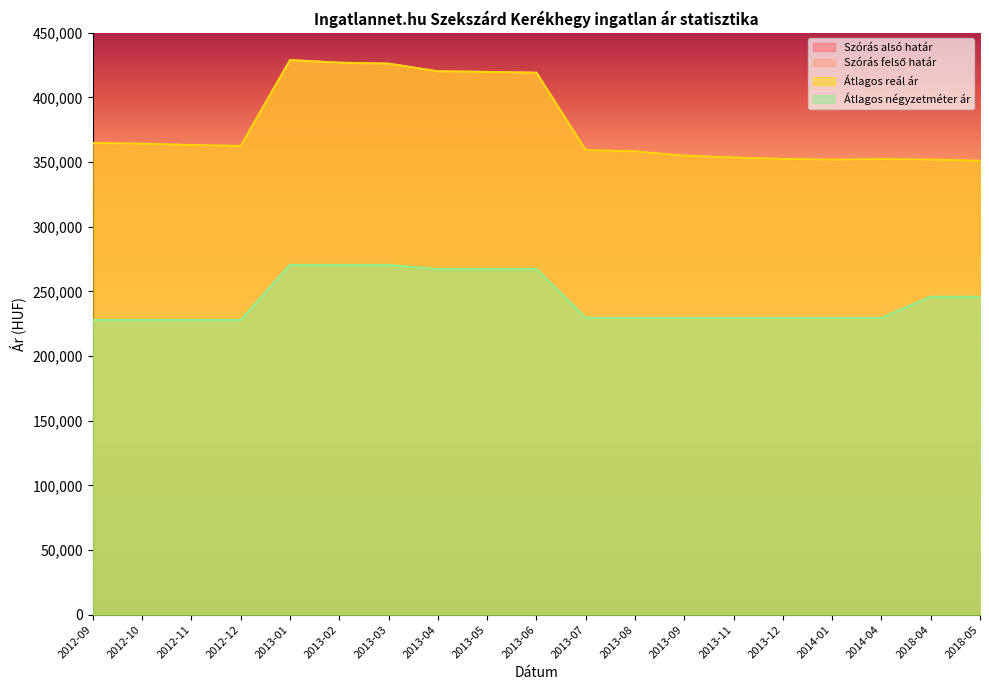

Reading right to left, what are all the values shown in this chart?

Szórás alsó határ: 2018-05=350996	2018-04=351906	2014-04=352295	2014-01=351850	2013-12=352473	2013-11=353546	2013-09=354896	2013-08=358271	2013-07=359286	2013-06=419068	2013-05=419719	2013-04=420153	2013-03=426079	2013-02=426854	2013-01=428860	2012-12=362417	2012-11=363178	2012-10=364229	2012-09=364709
Szórás felső határ: 2018-05=350996	2018-04=351906	2014-04=352295	2014-01=351850	2013-12=352473	2013-11=353546	2013-09=354896	2013-08=358271	2013-07=359286	2013-06=419068	2013-05=419719	2013-04=420153	2013-03=426079	2013-02=426854	2013-01=428860	2012-12=362417	2012-11=363178	2012-10=364229	2012-09=364709
Átlagos reál ár: 2018-05=350996	2018-04=351906	2014-04=352295	2014-01=351850	2013-12=352473	2013-11=353546	2013-09=354896	2013-08=358271	2013-07=359286	2013-06=419068	2013-05=419719	2013-04=420153	2013-03=426079	2013-02=426854	2013-01=428860	2012-12=362417	2012-11=363178	2012-10=364229	2012-09=364709
Átlagos négyzetméter ár: 2018-05=245882	2018-04=245882	2014-04=229508	2014-01=229508	2013-12=229508	2013-11=229508	2013-09=229508	2013-08=229508	2013-07=229508	2013-06=267213	2013-05=267213	2013-04=267213	2013-03=270491	2013-02=270491	2013-01=270491	2012-12=227868	2012-11=227868	2012-10=227868	2012-09=227868